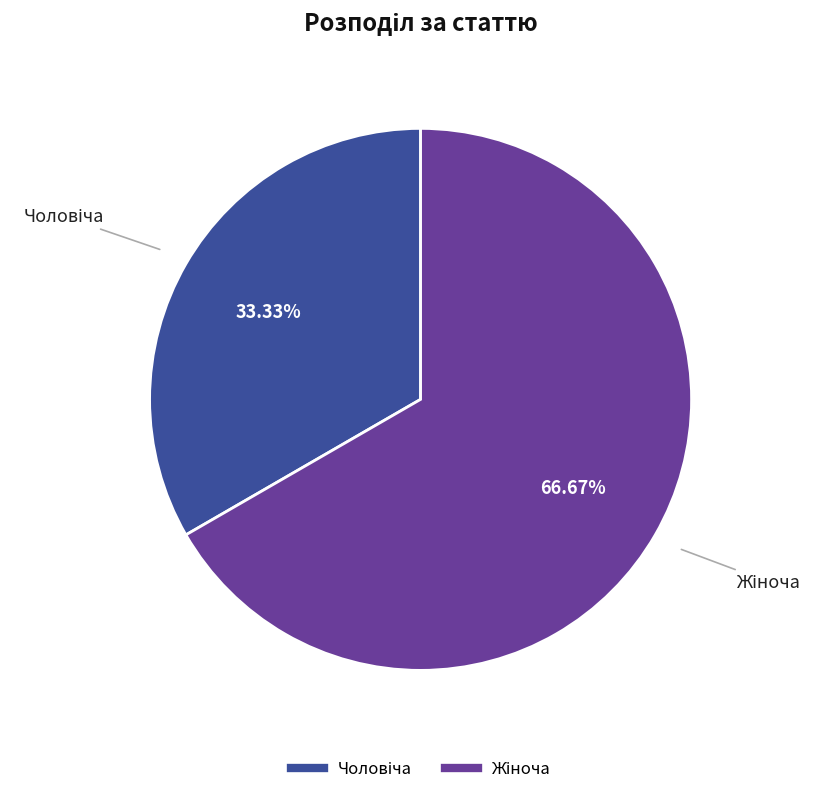

Does any single category account for the majority?

Yes